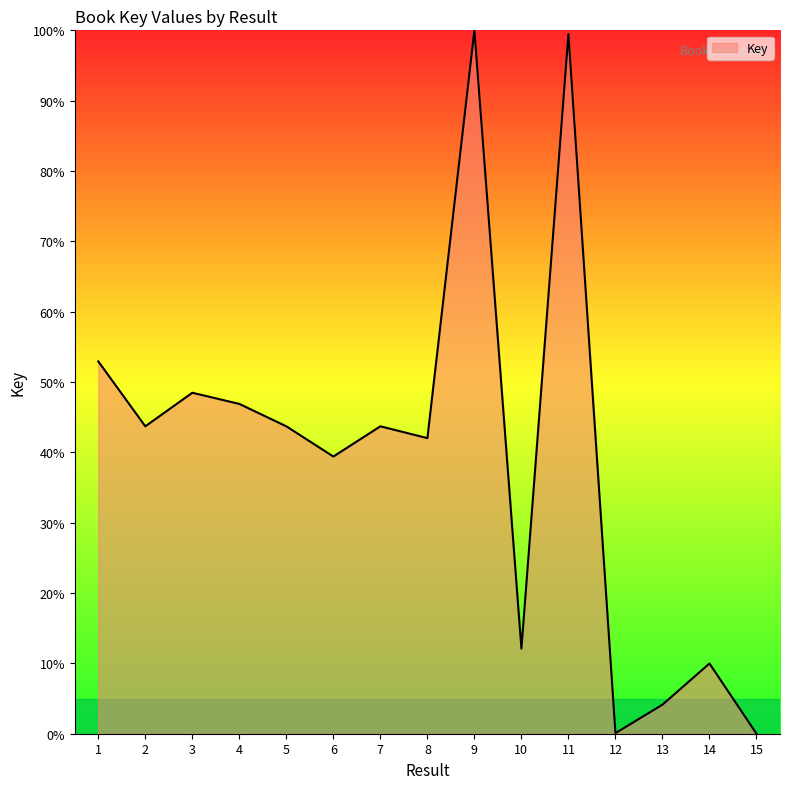

The value at 1 is 32.2. True or false?

False